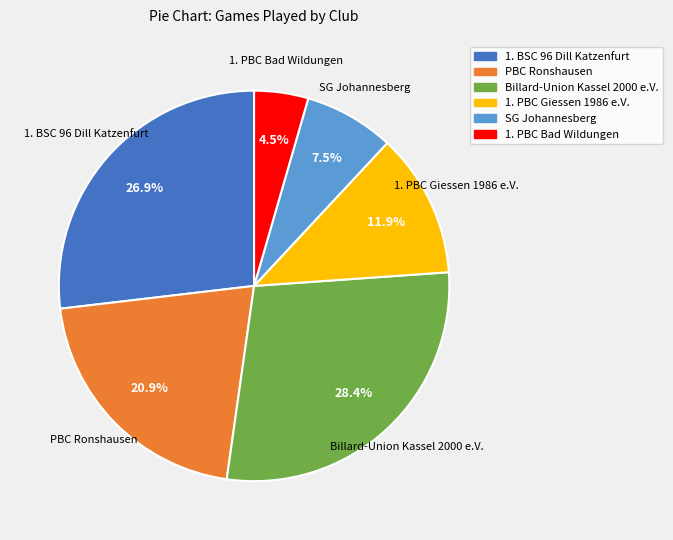

To the nearest percent, what percentage of the pie is PBC Ronshausen?

21%